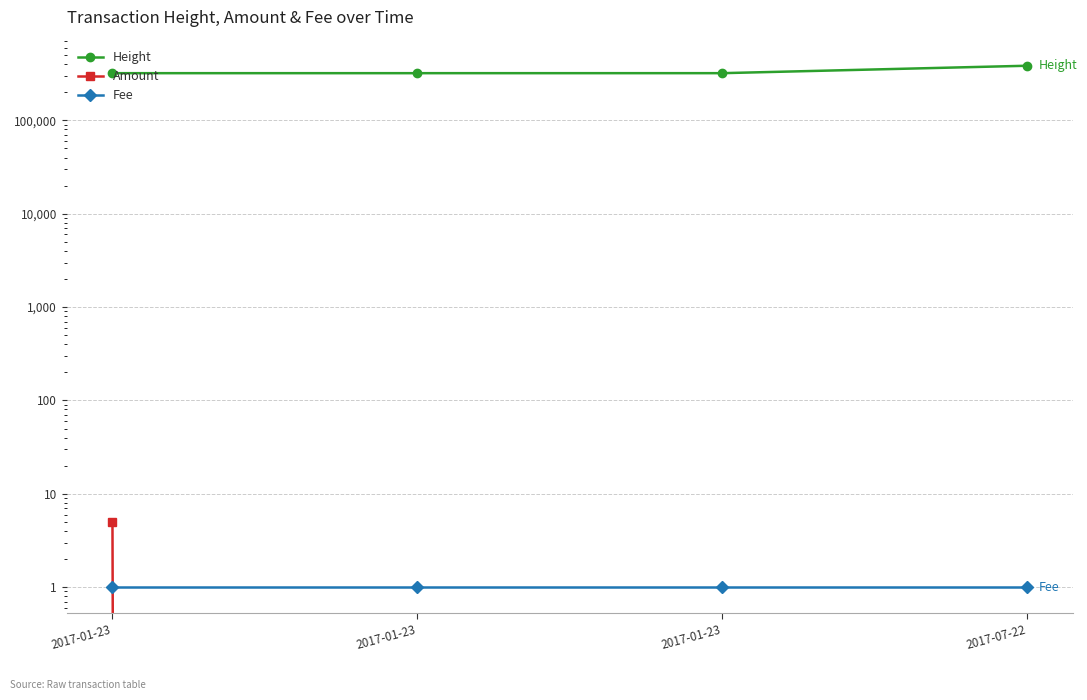

What is the total value across all series at 2017-01-23?

320094